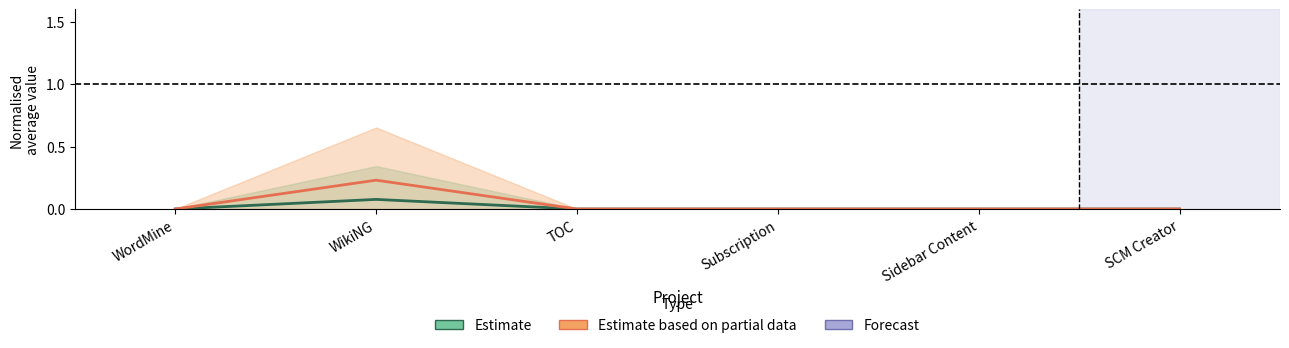

Is this an area chart (filled region under the line)?

No